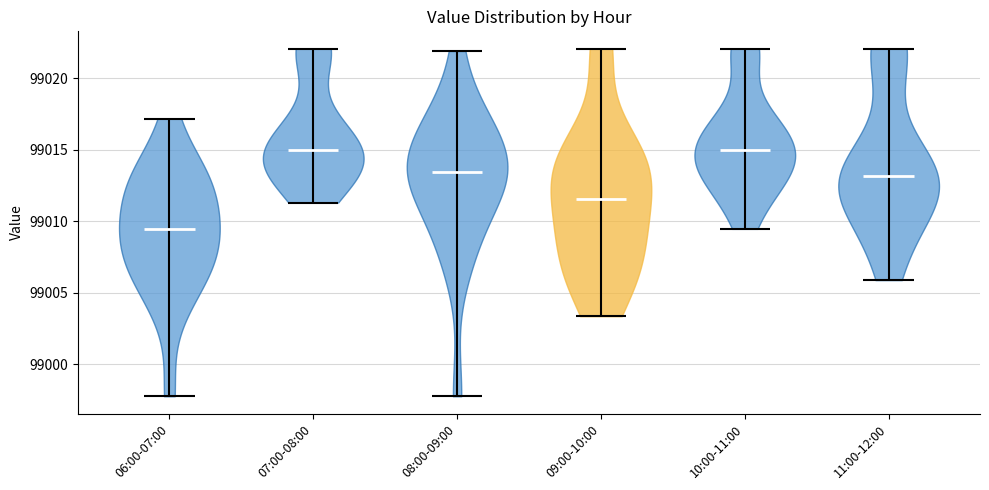

Reading left to right, read every violin against the y-axis: where its median line is, and the lowest and highest points it reaches. The values are not printed on the chart, so give them approximately, as read against the axis.

06:00-07:00: median line 99009.5, lowest point 98998.0, highest point 99017.0
07:00-08:00: median line 99015.0, lowest point 99011.5, highest point 99022.0
08:00-09:00: median line 99013.5, lowest point 98998.0, highest point 99022.0
09:00-10:00: median line 99011.5, lowest point 99003.5, highest point 99022.0
10:00-11:00: median line 99015.0, lowest point 99009.5, highest point 99022.0
11:00-12:00: median line 99013.0, lowest point 99006.0, highest point 99022.0